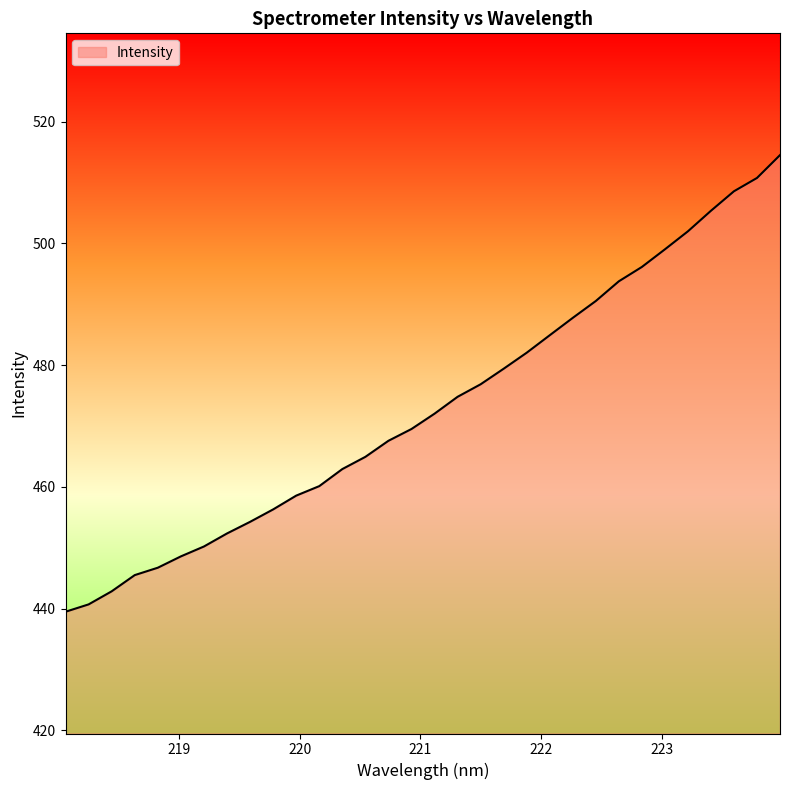

How many lines are shown in the chart?

1